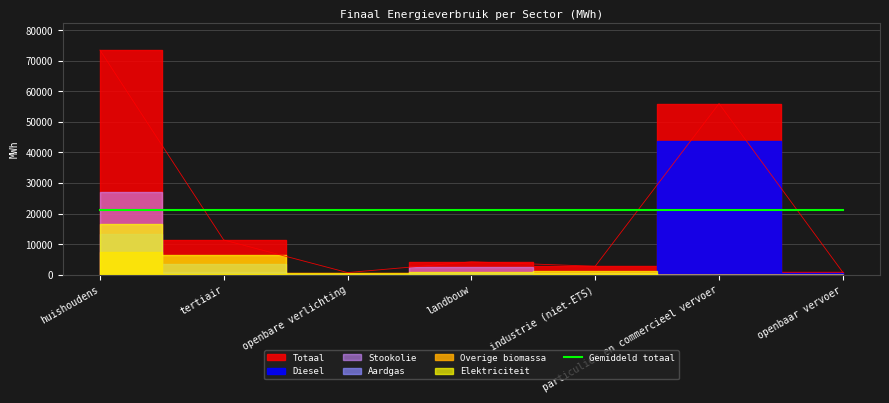

Which category has the lowest value in the particulier en commercieel vervoer series?

landbouw